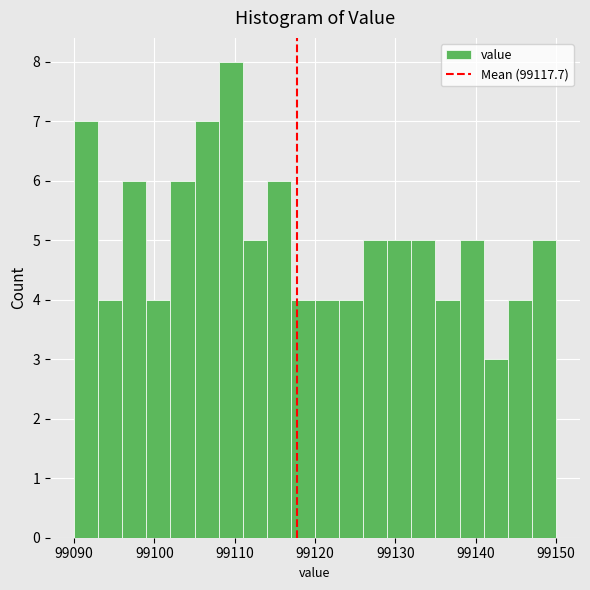

Read against the x-axis, roughly where is the centre of the tallest bar?

99110